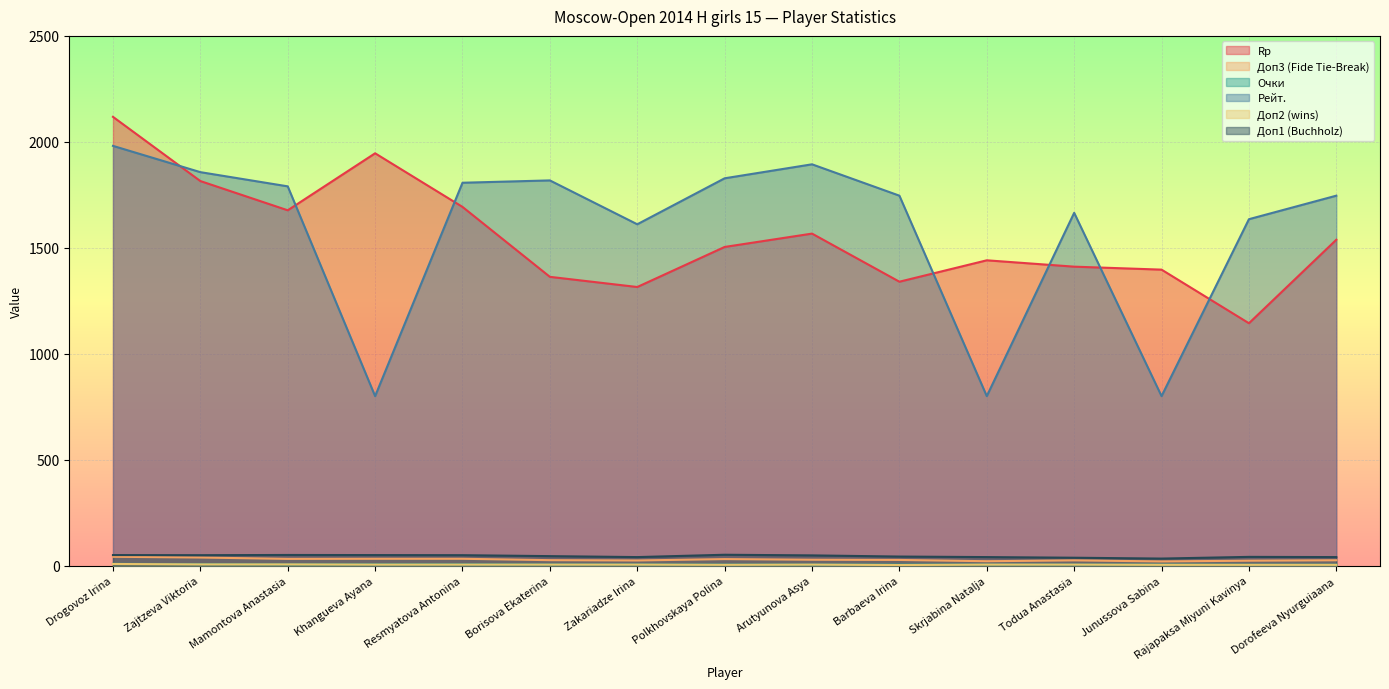

What is the label of the 9th point from the left?

Arutyunova Asya